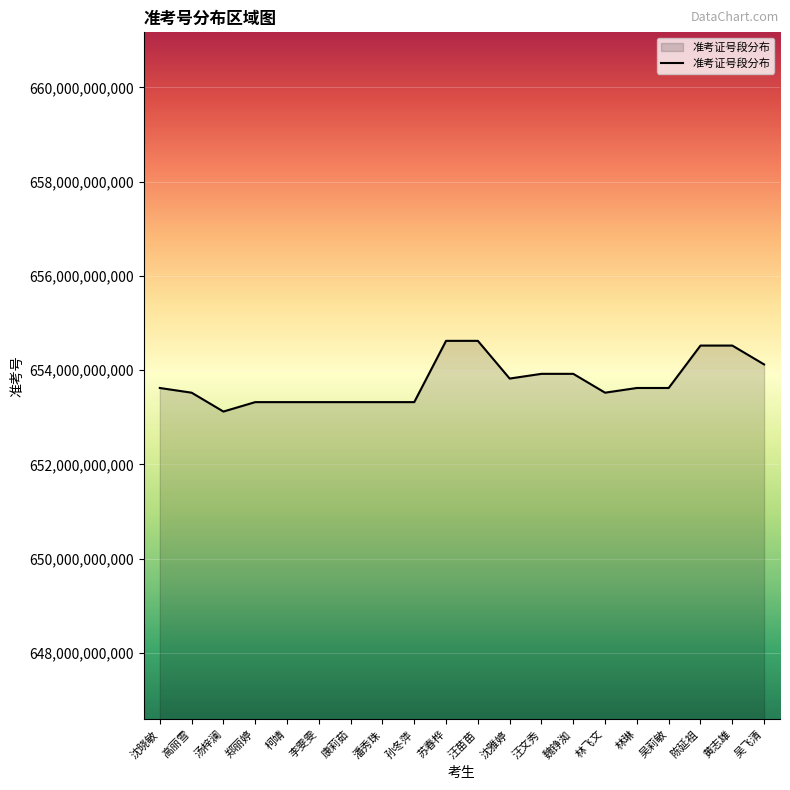

Which label corresponds to the smallest value in the chart?

汤梓澜